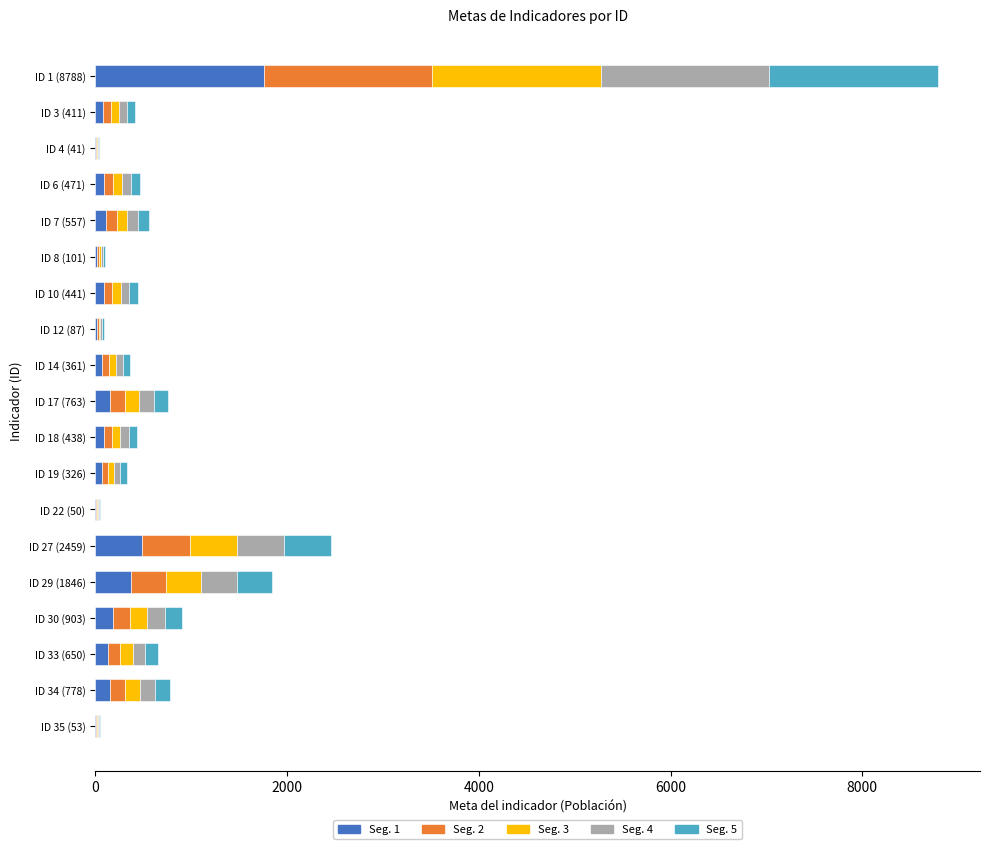

At which category is the sum across all series the highest?

ID 1 (8788)